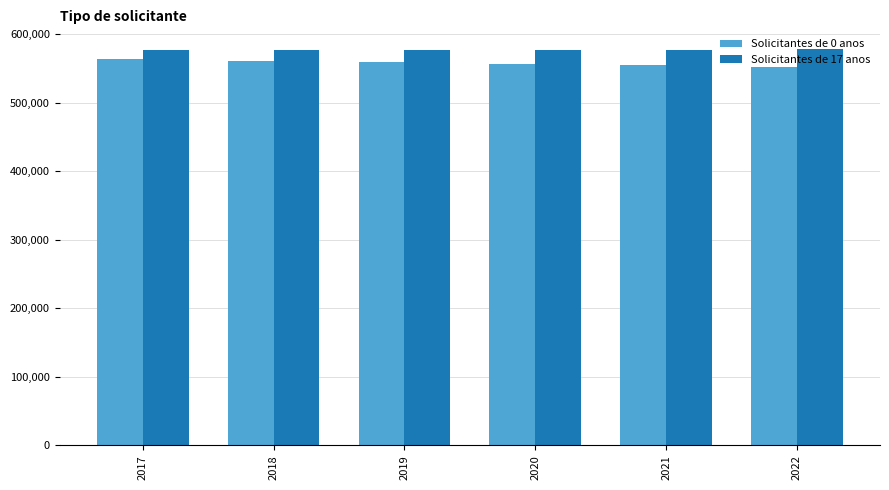

The value of Solicitantes de 0 anos at 2019 is 242502. True or false?

False